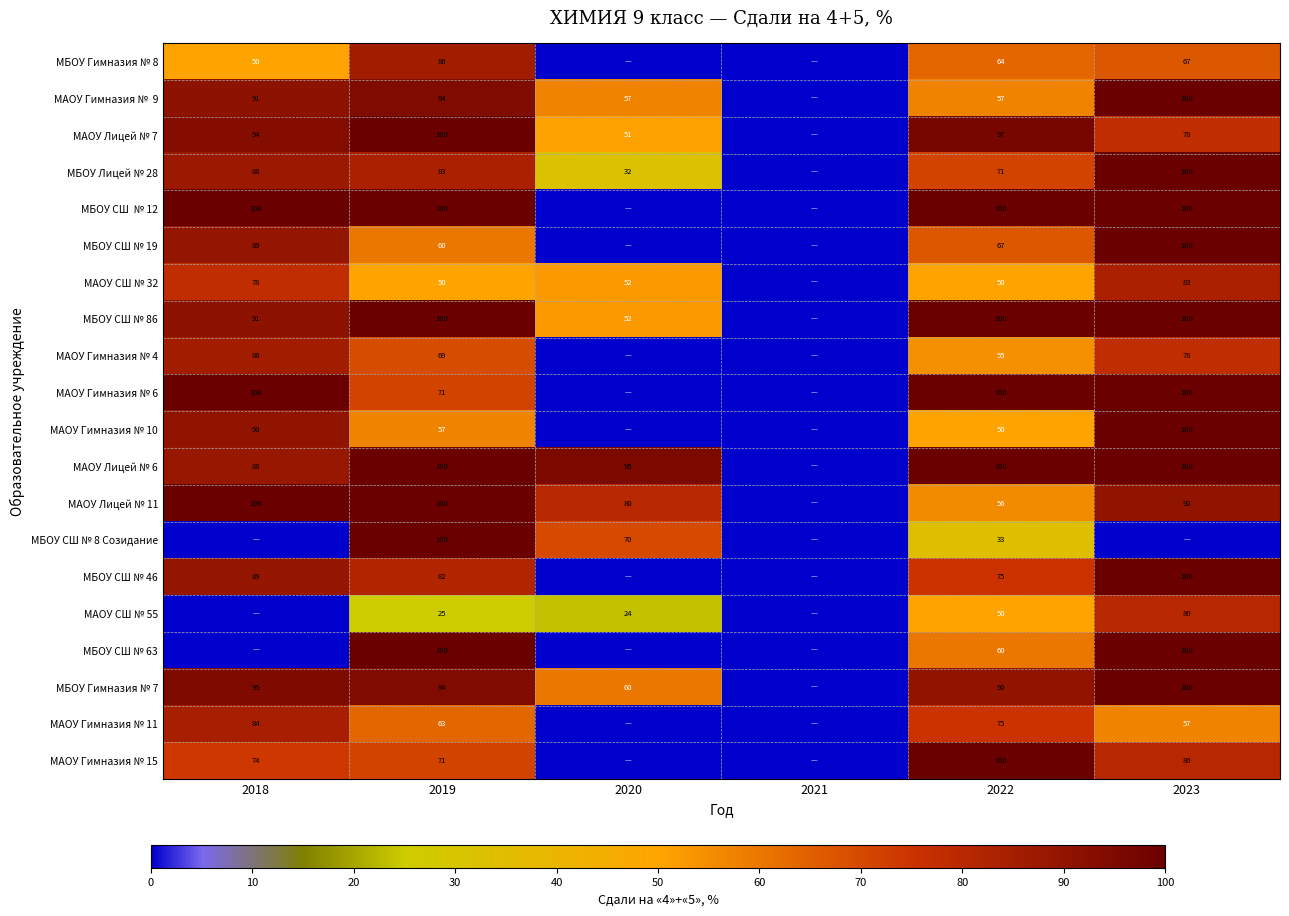

True or false: МАОУ Гимназия № 11 has a value of 57 at 2023.

True